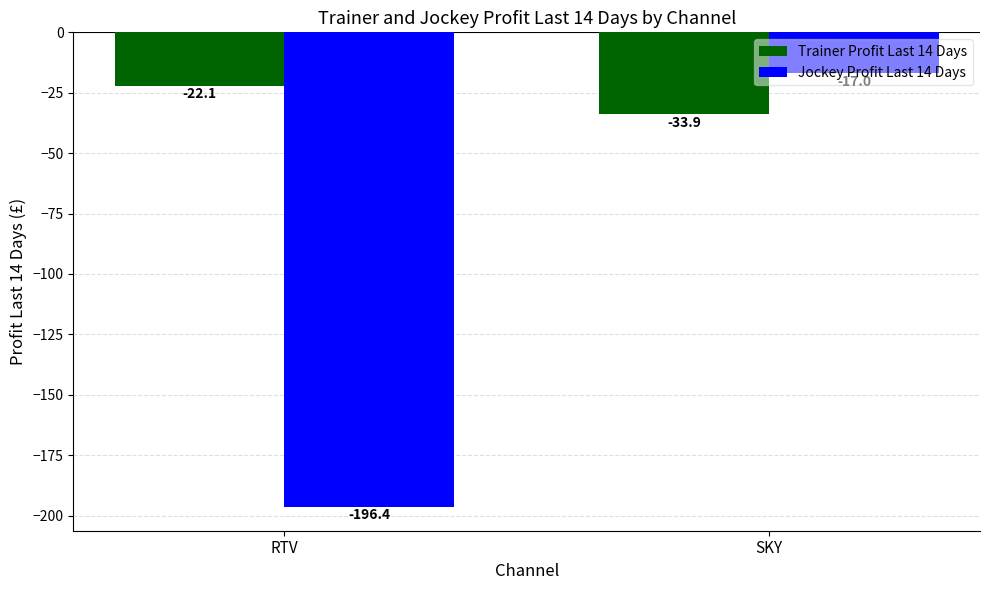

Rank the series at SKY from highest to lowest value.

Jockey Profit Last 14 Days, Trainer Profit Last 14 Days